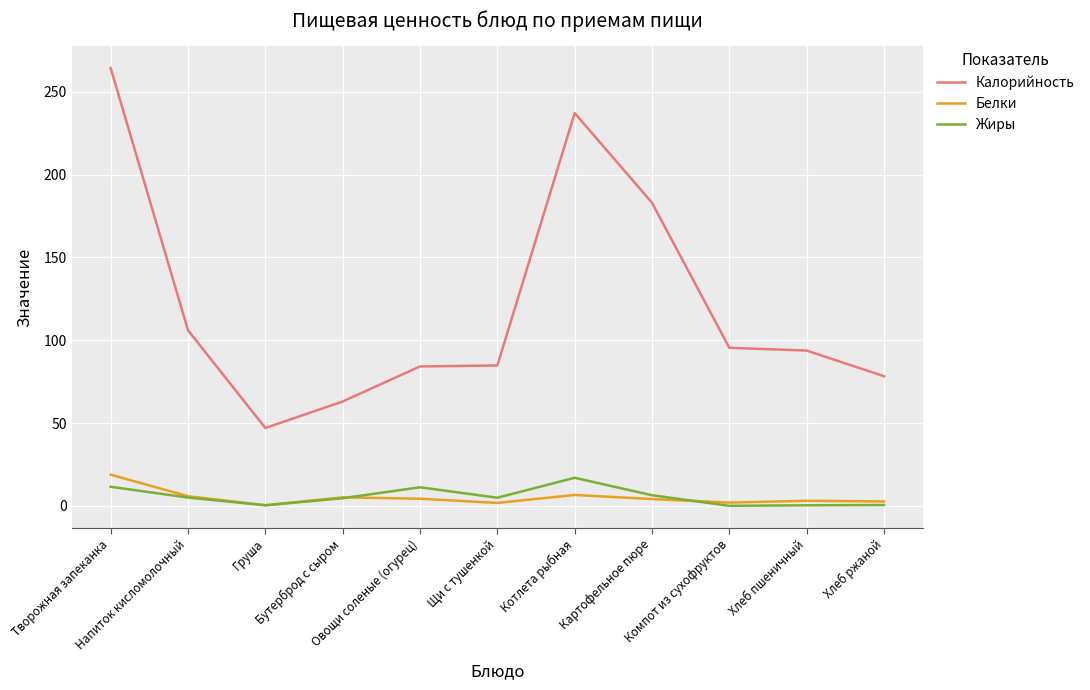

How many distinct data groups are displayed?

3